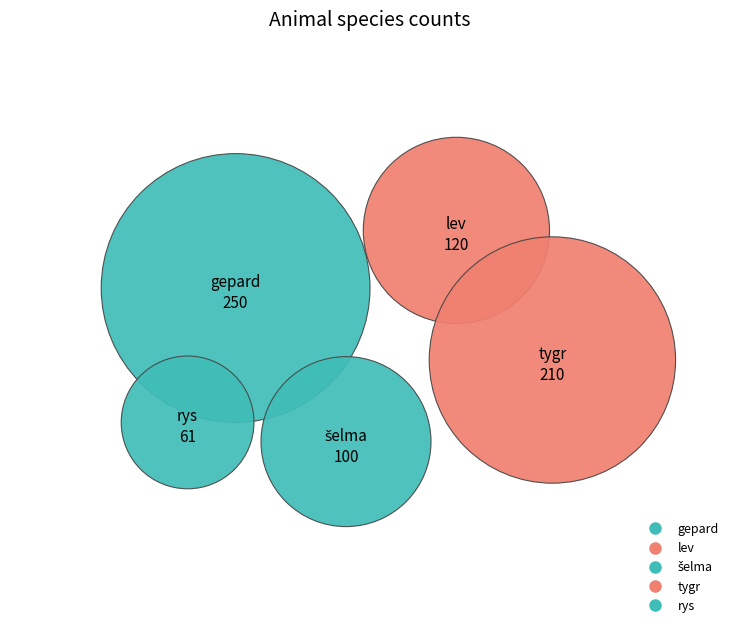

To the nearest percent, what percentage of the pie is tygr?

28%